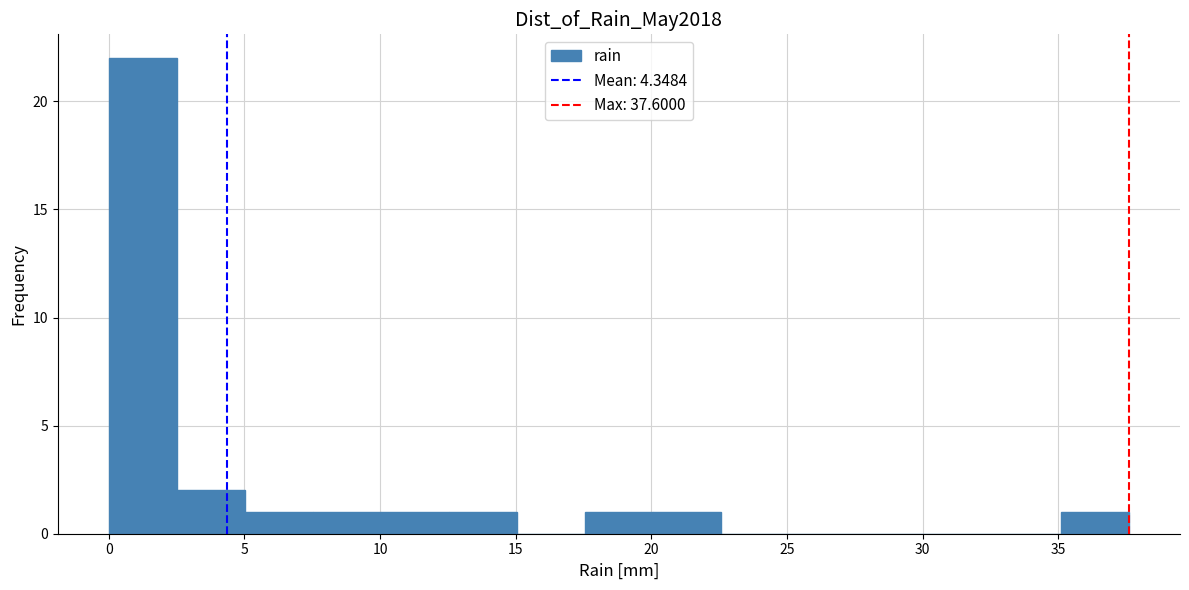

How tall is the bar that spans 0.0 to 2.5 on the x-axis? Neither the bar edges nor the heights are printed on the chart, so give them approximately, as read against the axes.

22